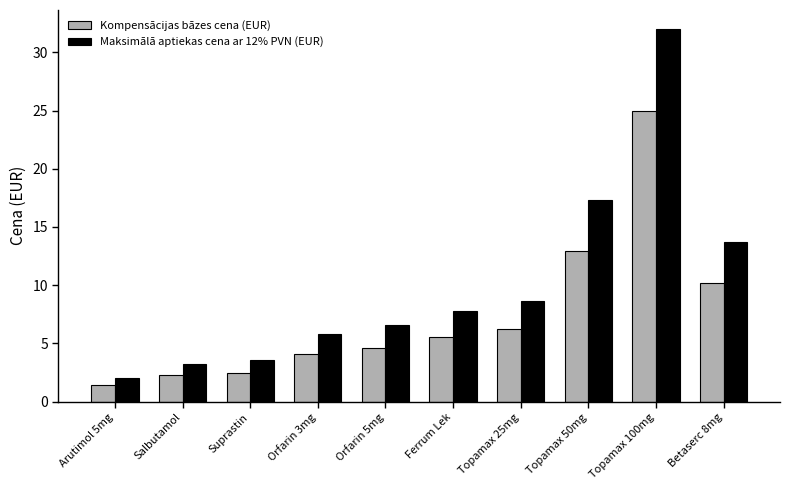

Is the value of Kompensācijas bāzes cena (EUR) at Ferrum Lek greater than the value of Maksimālā aptiekas cena ar 12% PVN (EUR) at Arutimol 5mg?

Yes